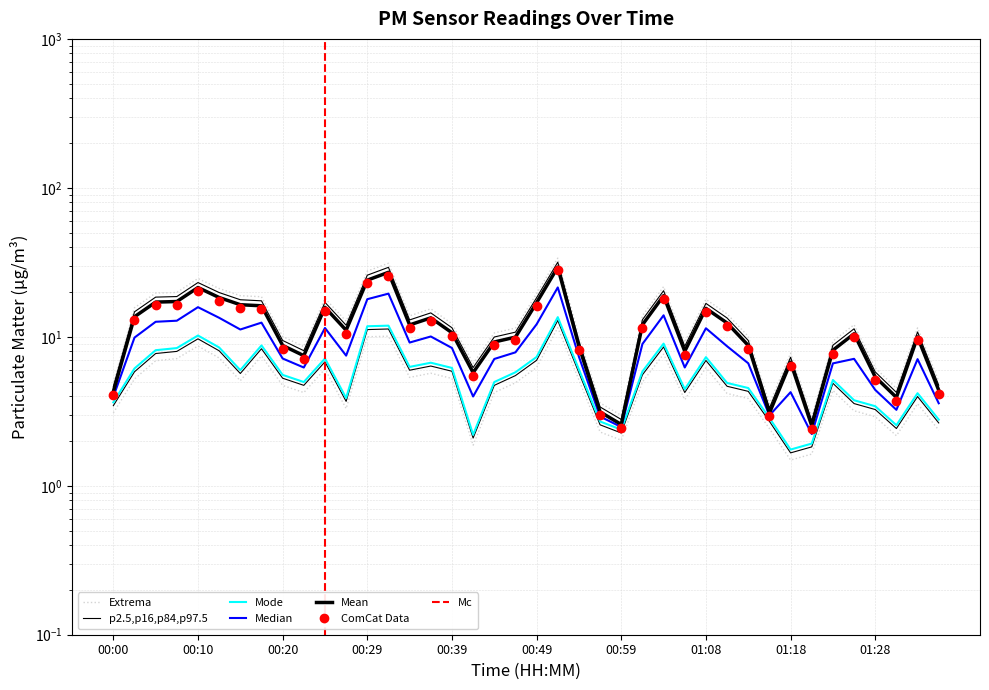

Which has a higher value, 00:29 or 00:00?

00:29